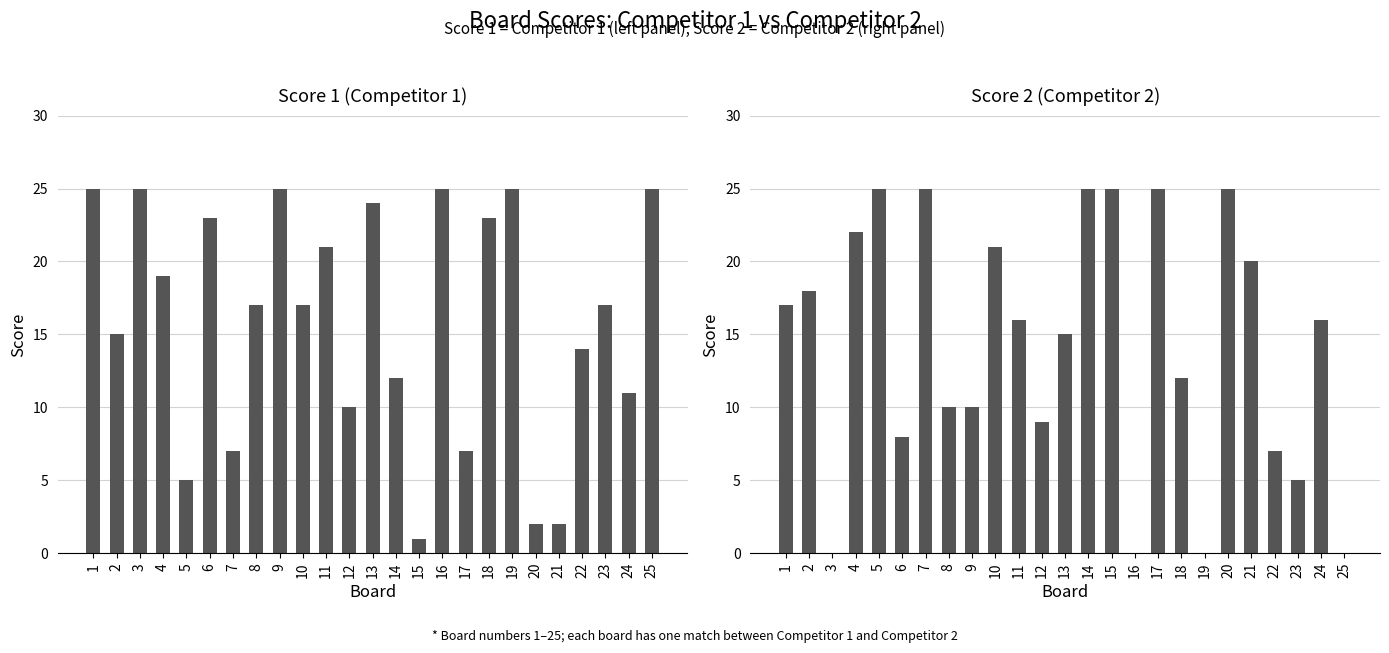

At which label is Score 1 closest to 13?

14